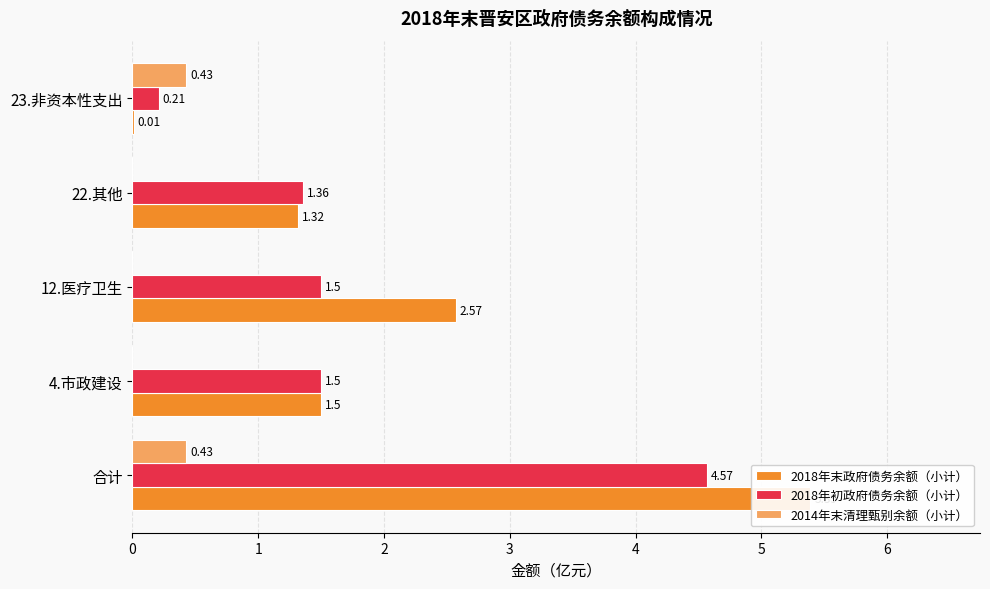

Reading left to right, transcribe all the data shown in this chart.

2018年末政府债务余额（小计）: 5.4	1.5	2.6	1.3	0.0
2018年初政府债务余额（小计）: 4.6	1.5	1.5	1.4	0.2
2014年末清理甄别余额（小计）: 0.4	0.0	0.0	0.0	0.4